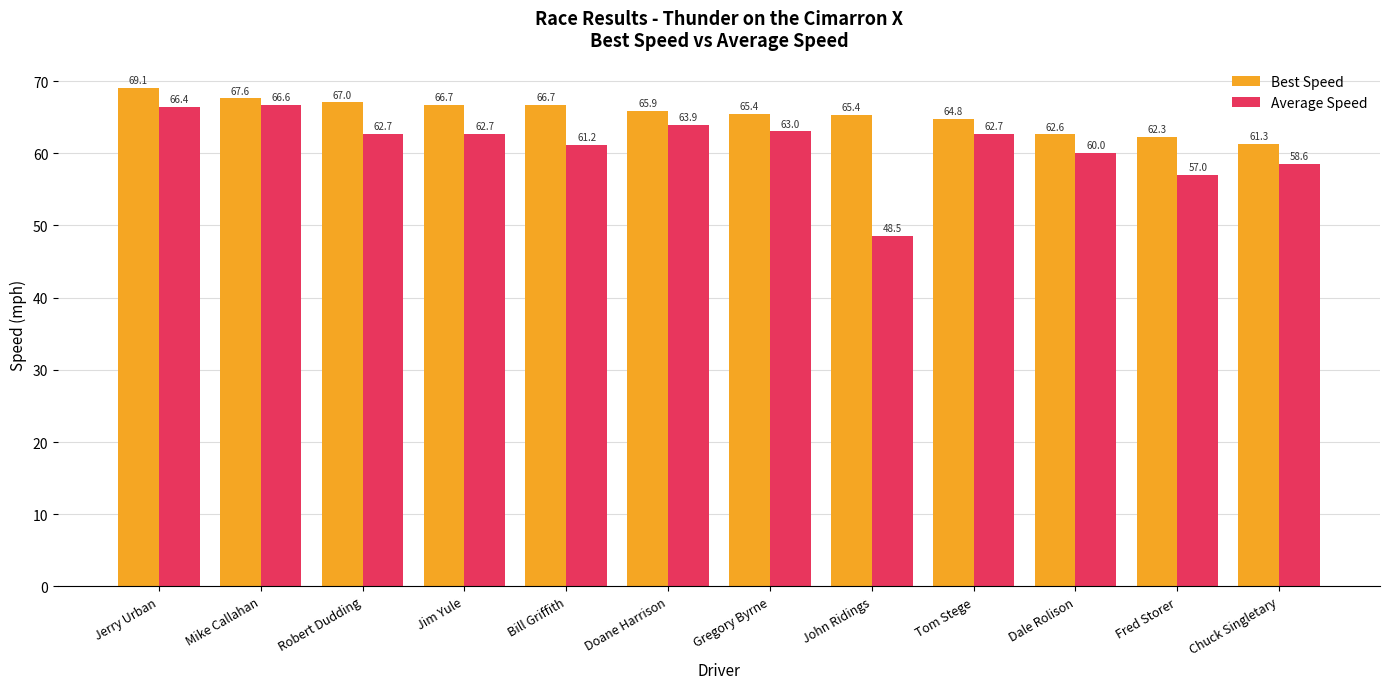

How many distinct data groups are displayed?

2